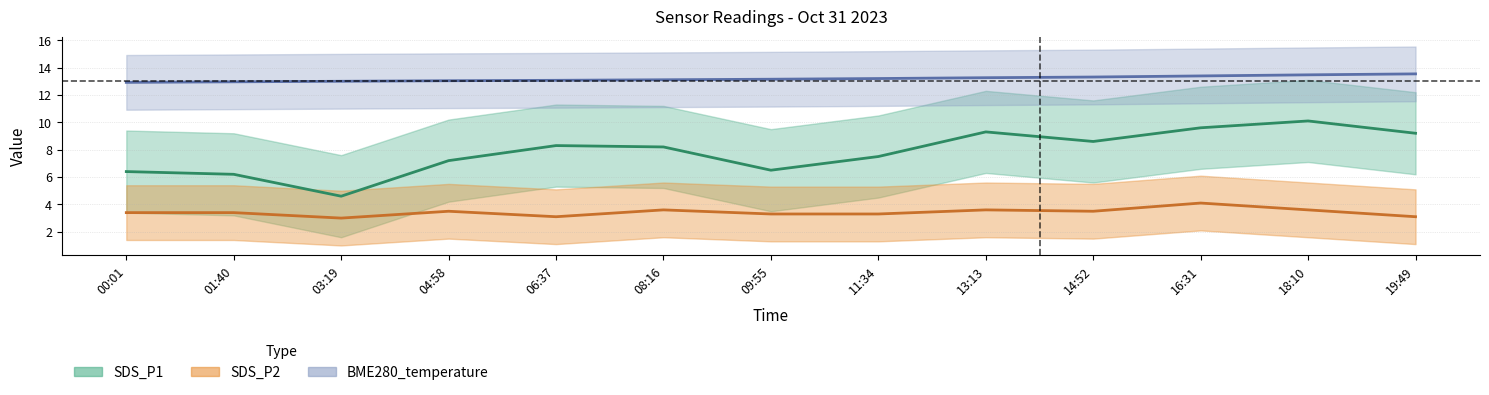

Where is the first local minimum for SDS_P1?

03:19